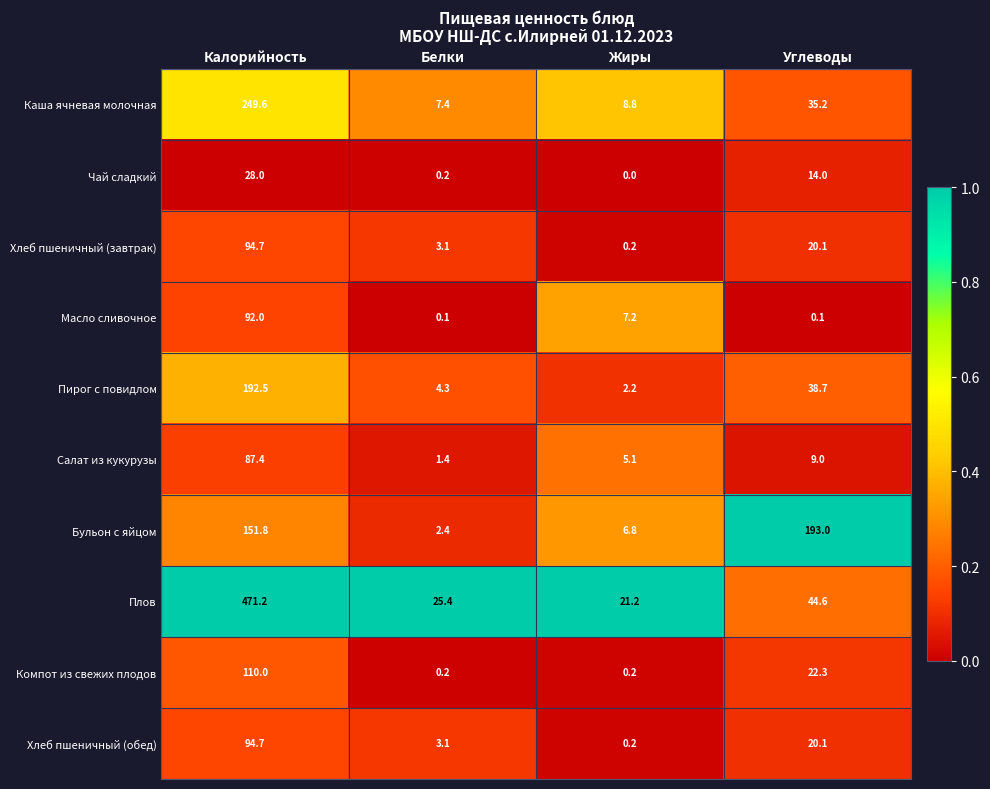

Which label corresponds to the smallest value in the chart?

Жиры